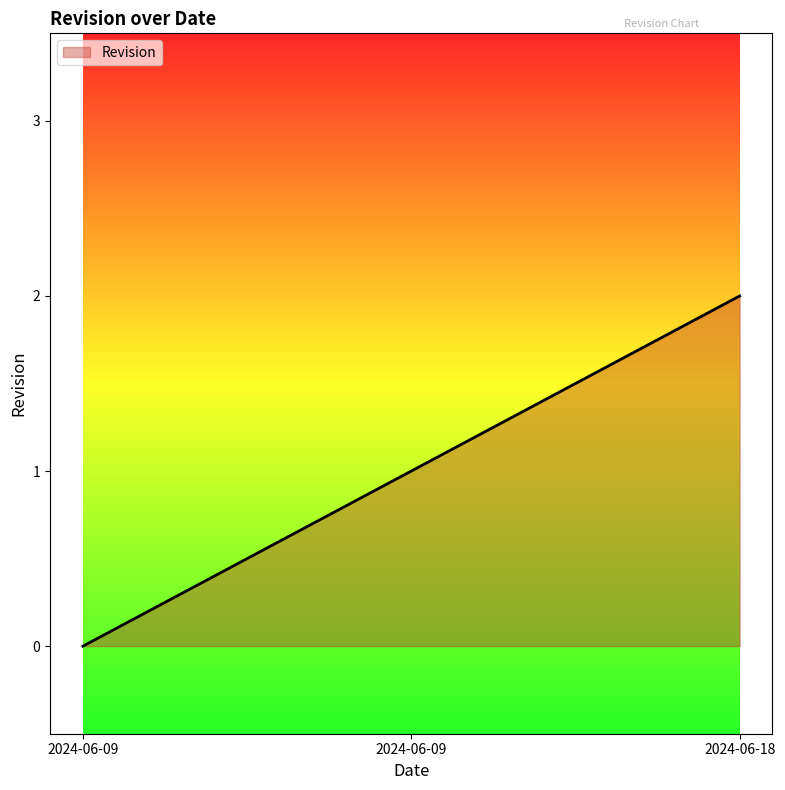

How many lines are shown in the chart?

1